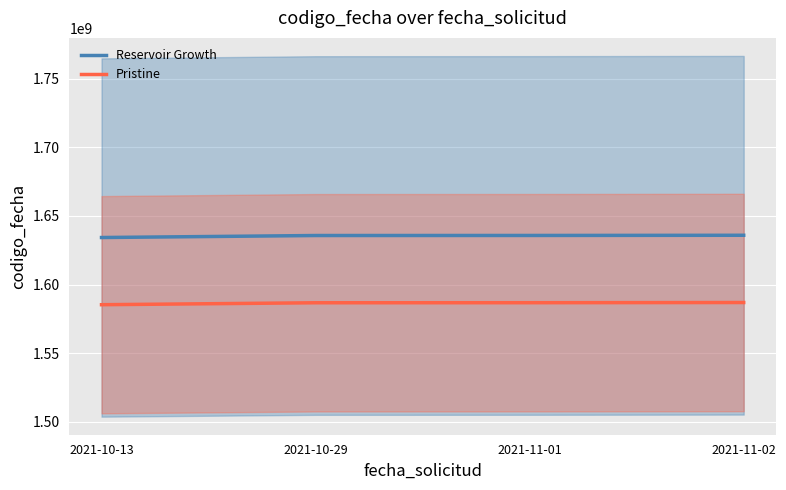

Reading left to right, what are all the values shown in this chart?

Reservoir Growth: 1634285527.0	1635751323.0	1635791505.0	1635934854.0
Pristine: 1585256961.2	1586678783.3	1586717759.8	1586856808.4